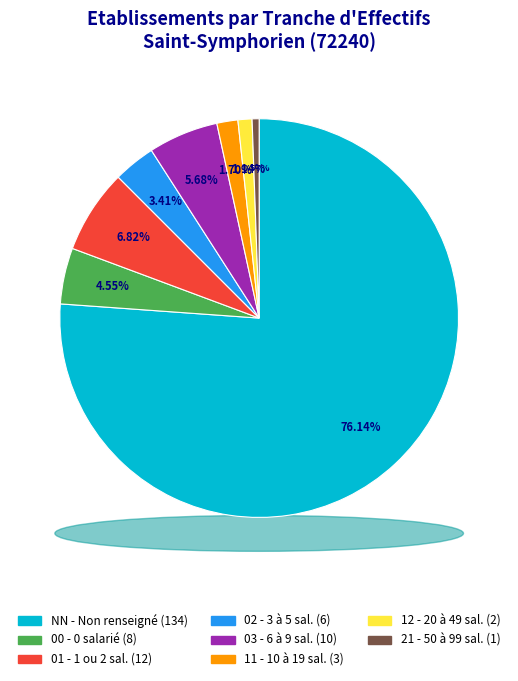

Count the number of slices in the pie.

8